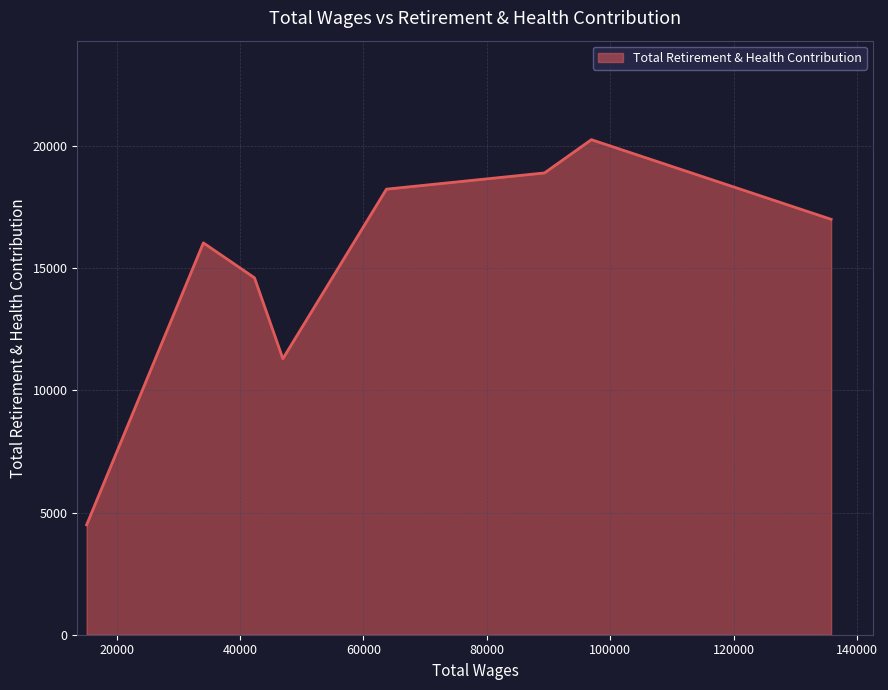

How many interior local valleys (lower than both neighbors) does the data have?

1